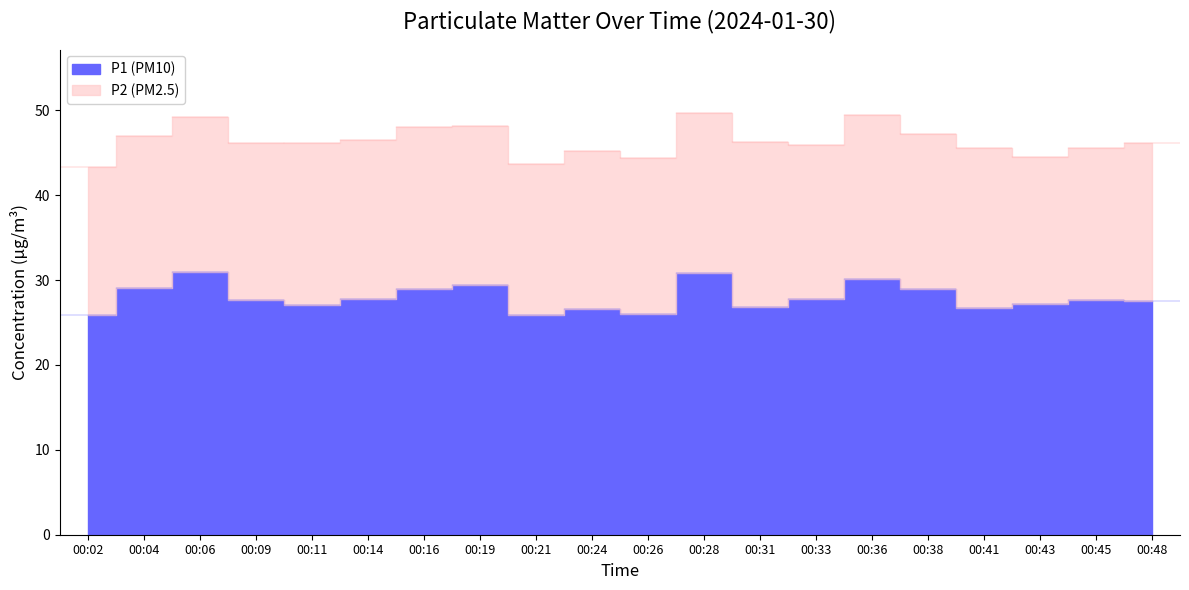

At which category is the sum across all series the highest?

00:28